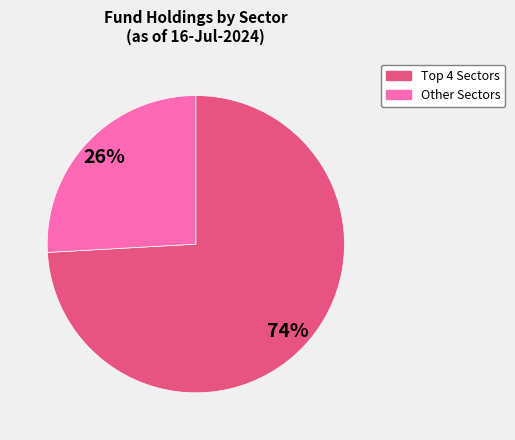

Is there a majority slice in this chart?

Yes